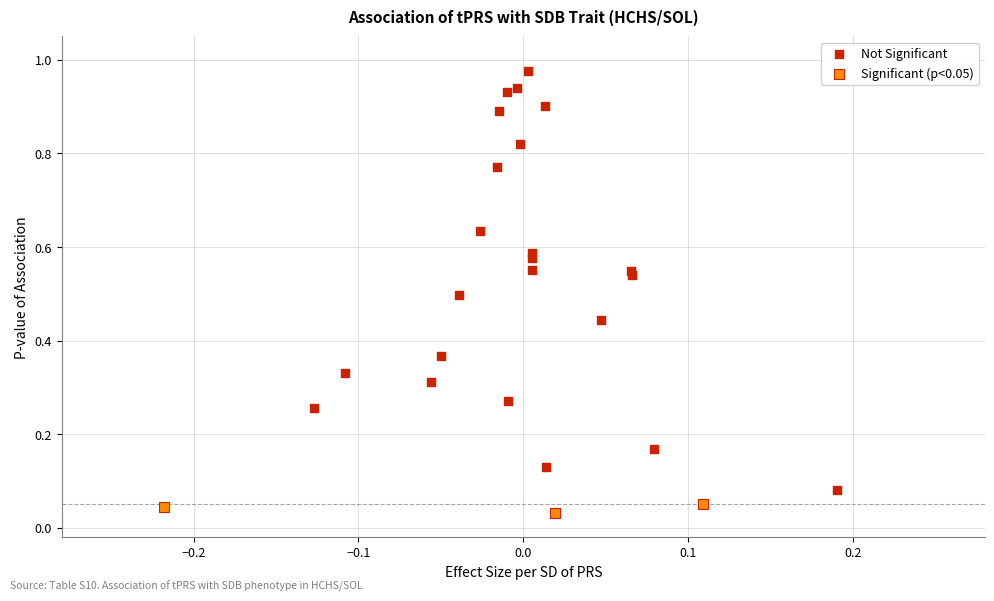

Which series has the widest spread of Y values?

Not Significant